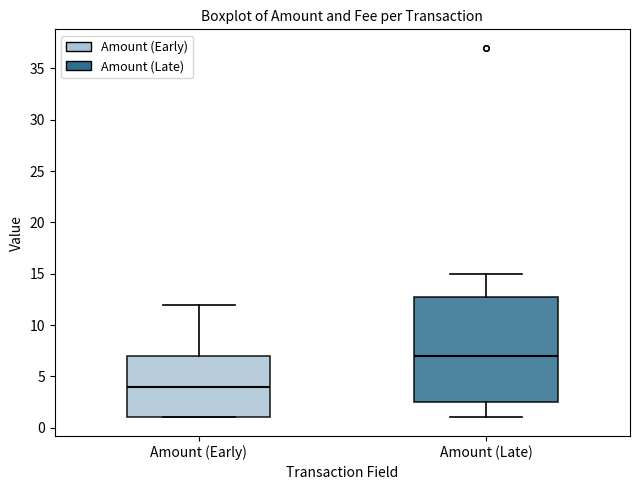

Reading left to right, read every box against the y-axis: the position of its median line, the range the box covers, and the ends of its whiskers. The values are not printed on the chart, so give them approximately, as read against the axis.

Amount (Early): median 4.0, box 1.0 to 7.0, whiskers 1.0 to 12.0
Amount (Late): median 7.0, box 2.5 to 13.0, whiskers 1.0 to 15.0